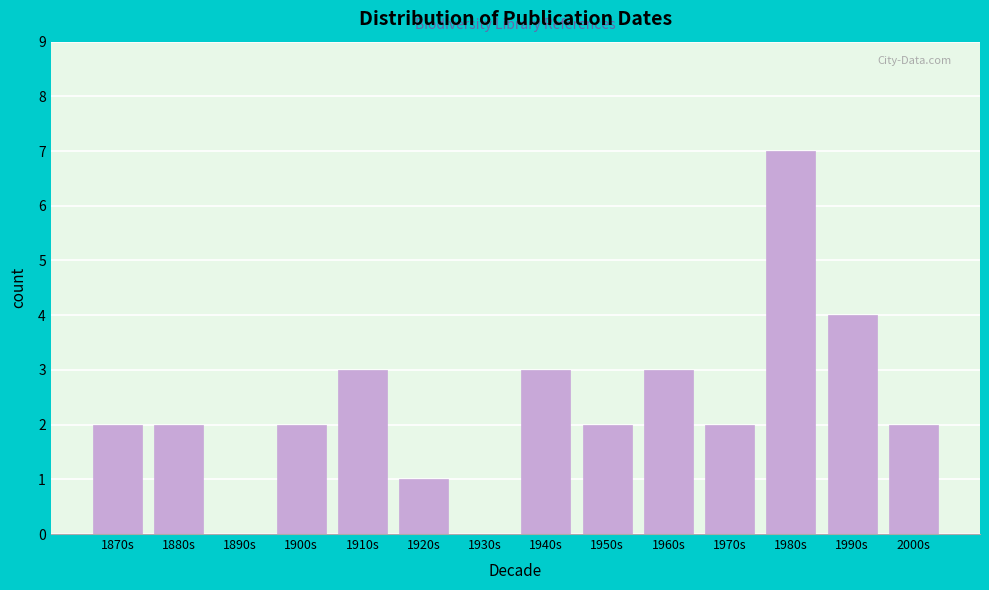

Reading right to left, transcribe all the data shown in this chart.

2000s=2	1990s=4	1980s=7	1970s=2	1960s=3	1950s=2	1940s=3	1930s=0	1920s=1	1910s=3	1900s=2	1890s=0	1880s=2	1870s=2